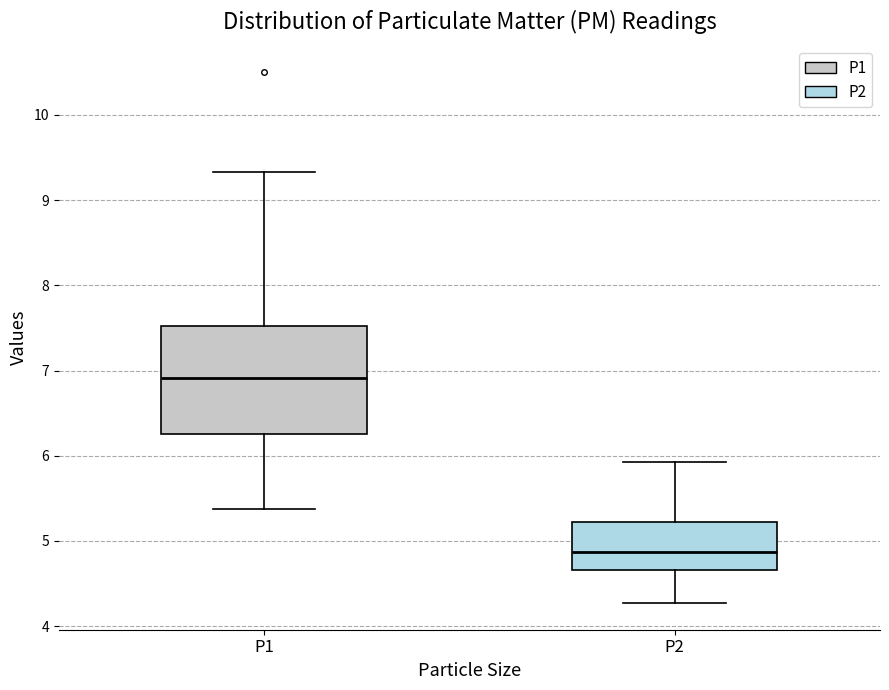

Reading left to right, read every box against the y-axis: the position of its median line, the range the box covers, and the ends of its whiskers. The values are not printed on the chart, so give them approximately, as read against the axis.

P1: median 6.9, box 6.3 to 7.5, whiskers 5.4 to 9.3
P2: median 4.9, box 4.7 to 5.2, whiskers 4.3 to 5.9